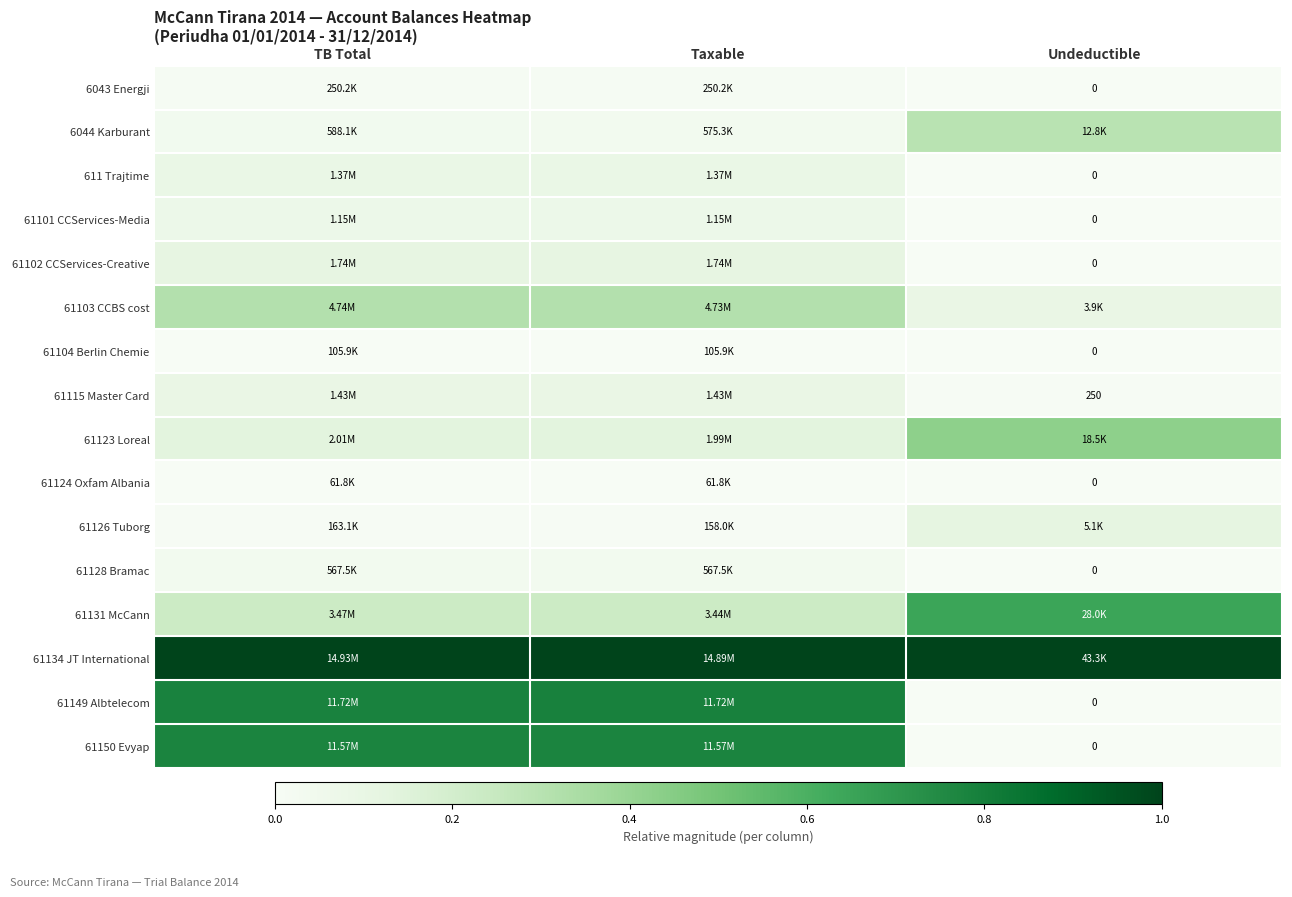

Which category has the lowest value in the 61115 Master Card series?

Undeductible